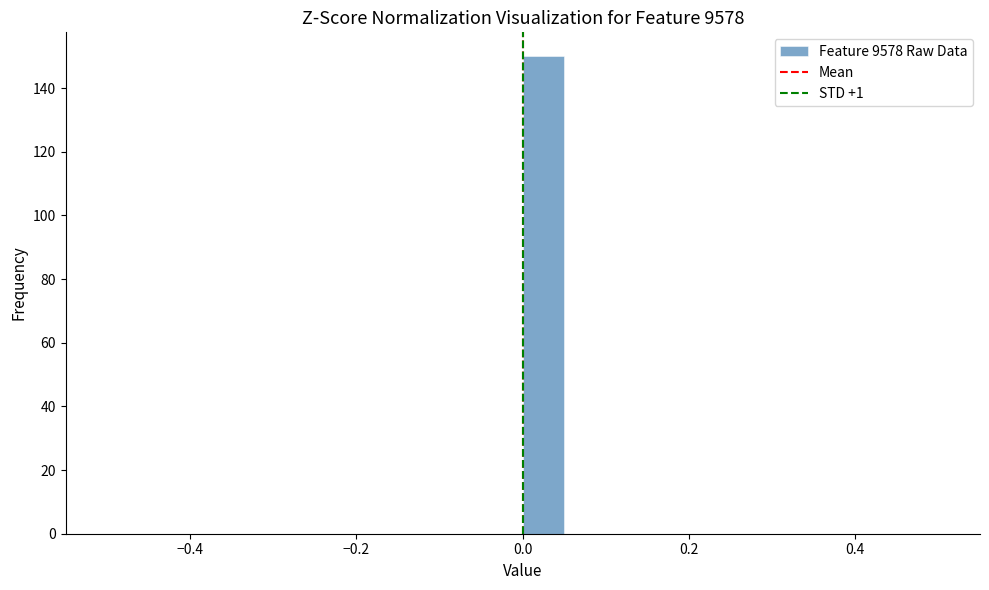

Around what value on the x-axis is the tallest bar? Give the approximate position of its centre, as read against the axis.

0.02